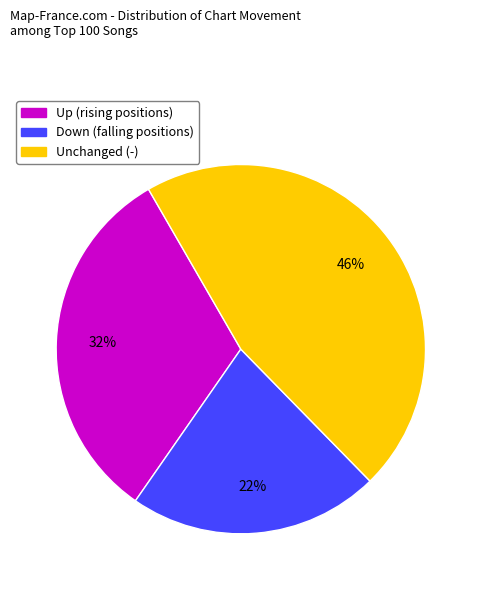

To the nearest percent, what is the average slice percentage?

33%